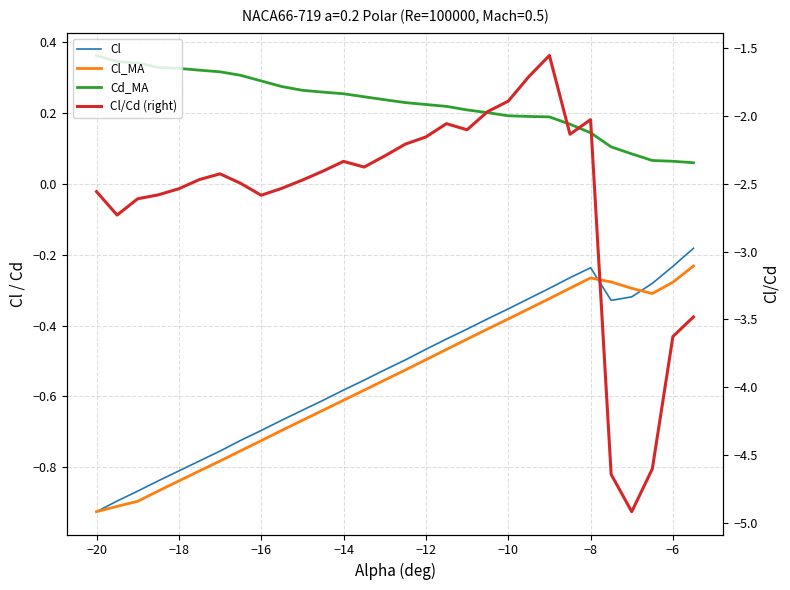

Which series has the largest total across all categories?

Cd_MA